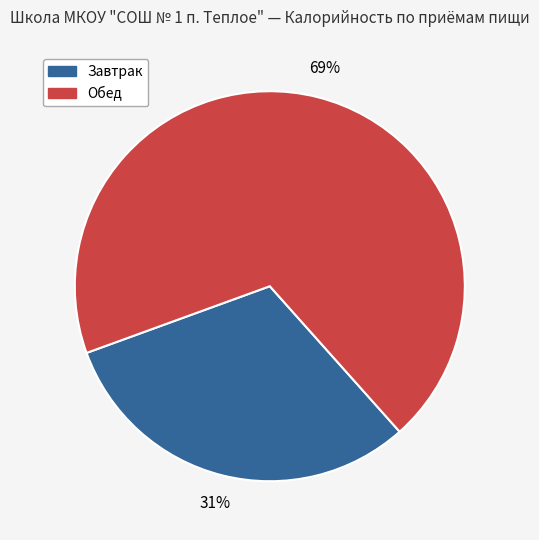

To the nearest percent, what is the average slice percentage?

50%